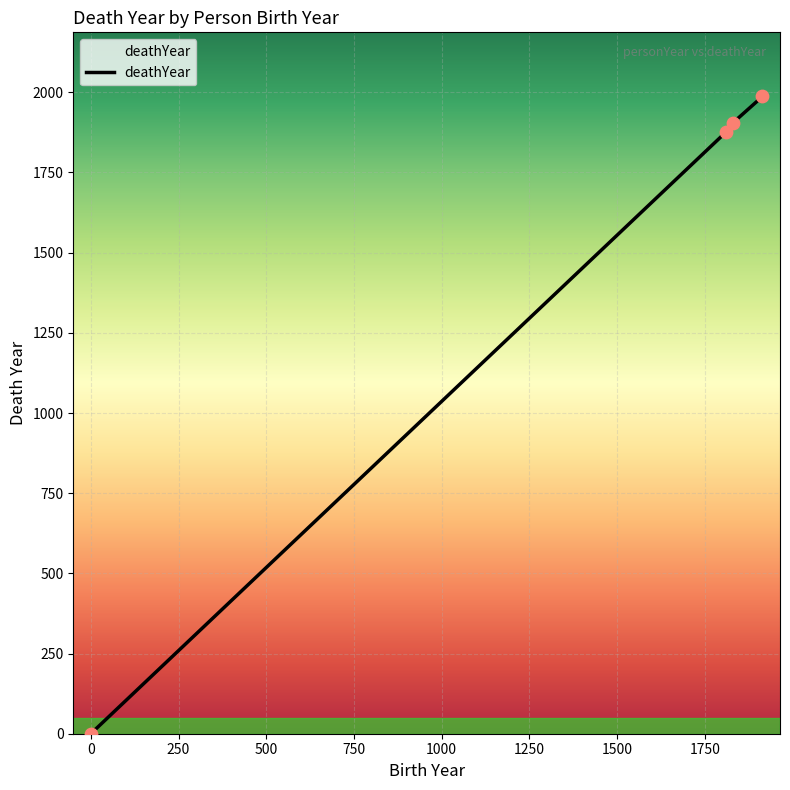

What is the difference between the maximum and minimum values?

1987